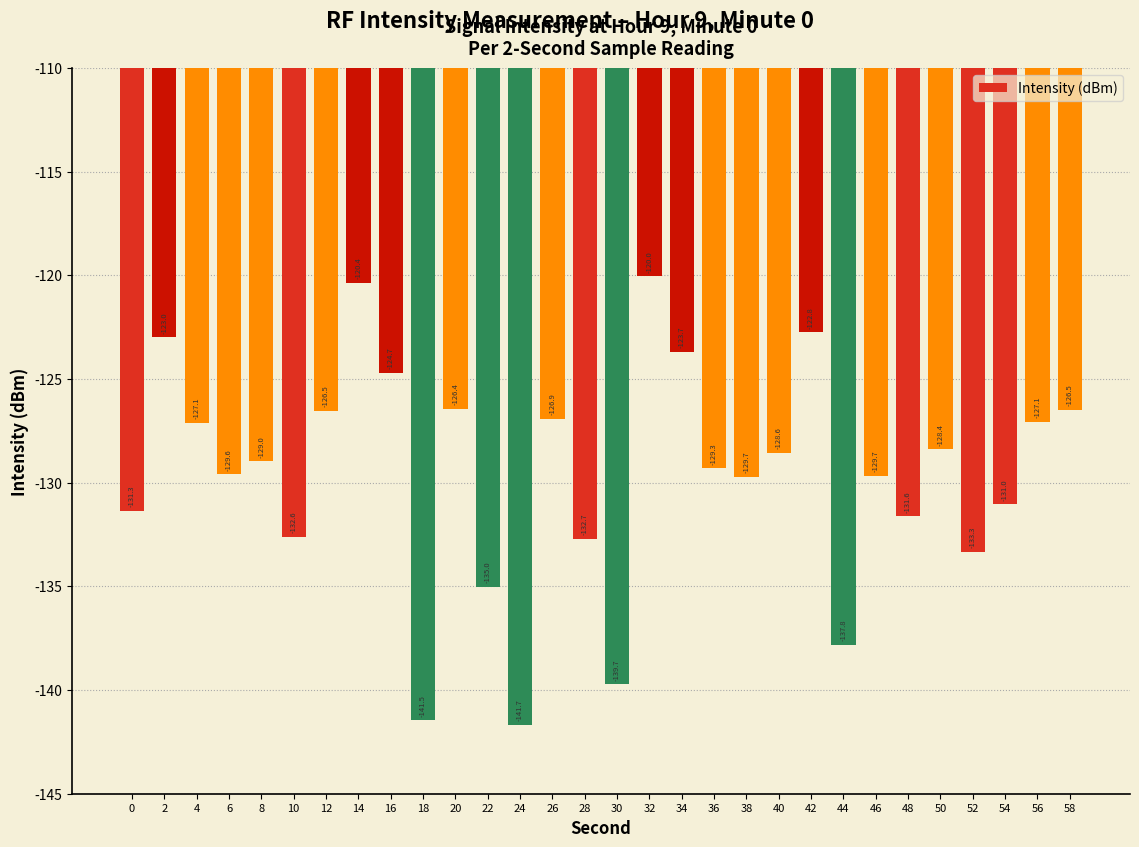

What is the maximum value shown in the chart?

-120.0